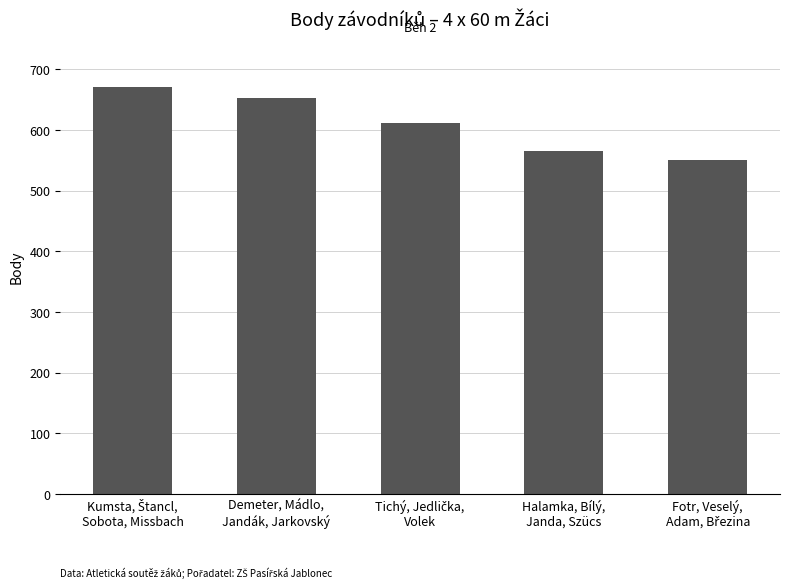

What is the difference between the maximum and minimum values?

120